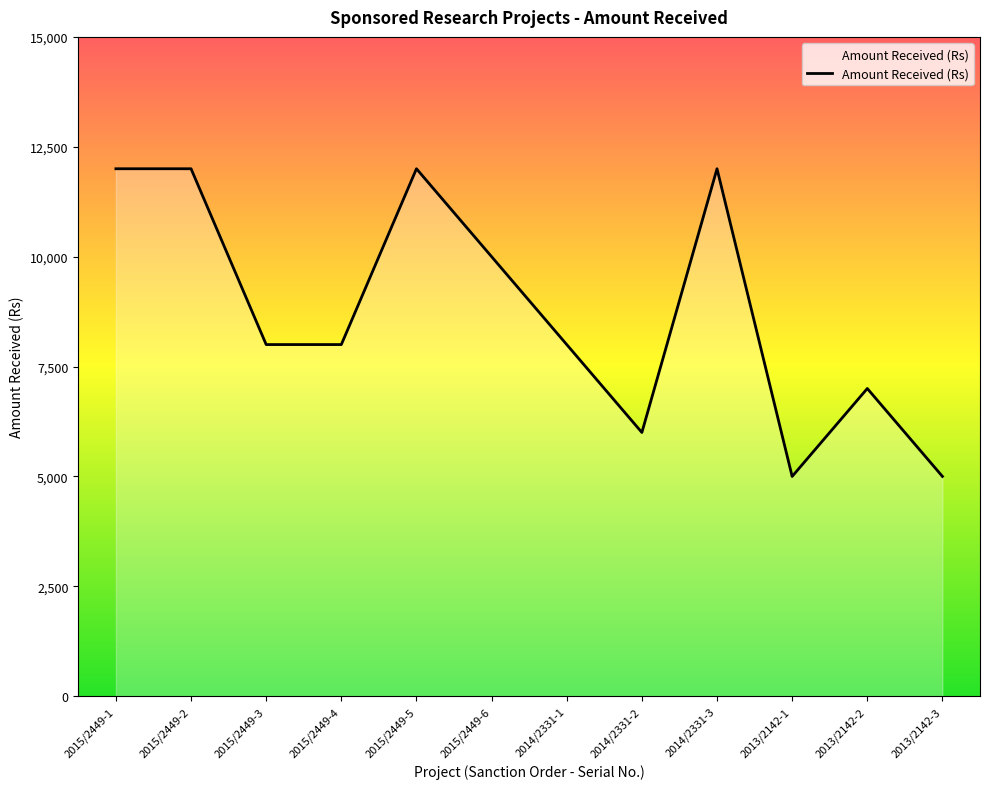

What is the sum of the values at 2013/2142-2 and 2014/2331-1?

15000